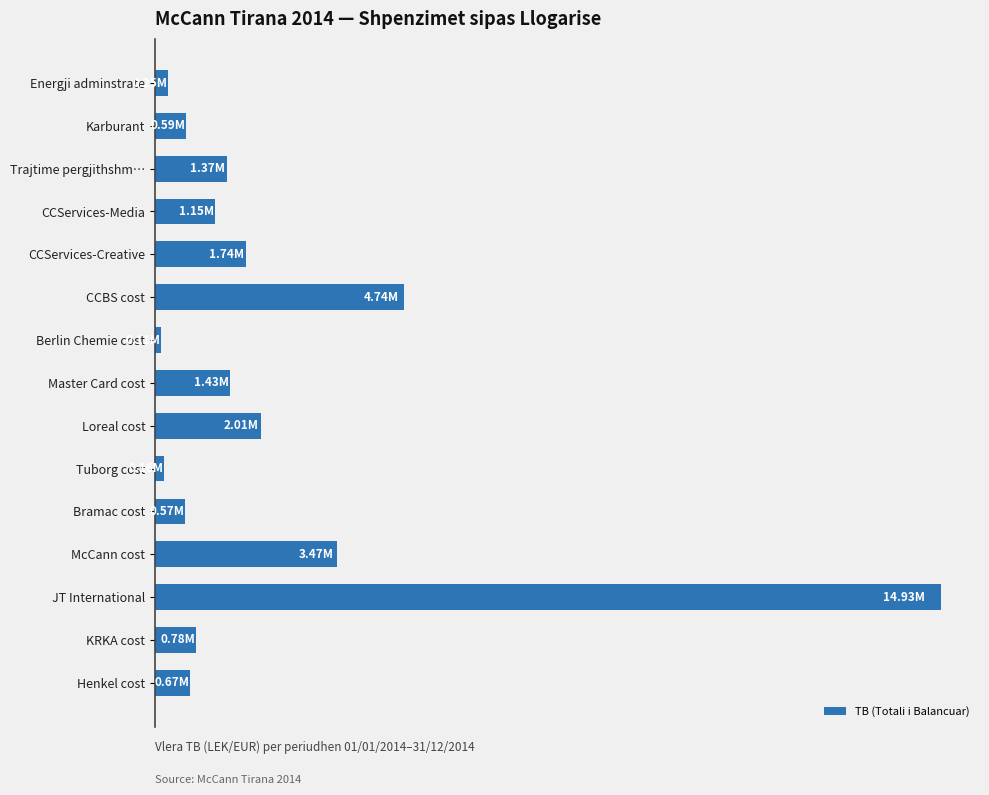

Does the chart contain any negative values?

No